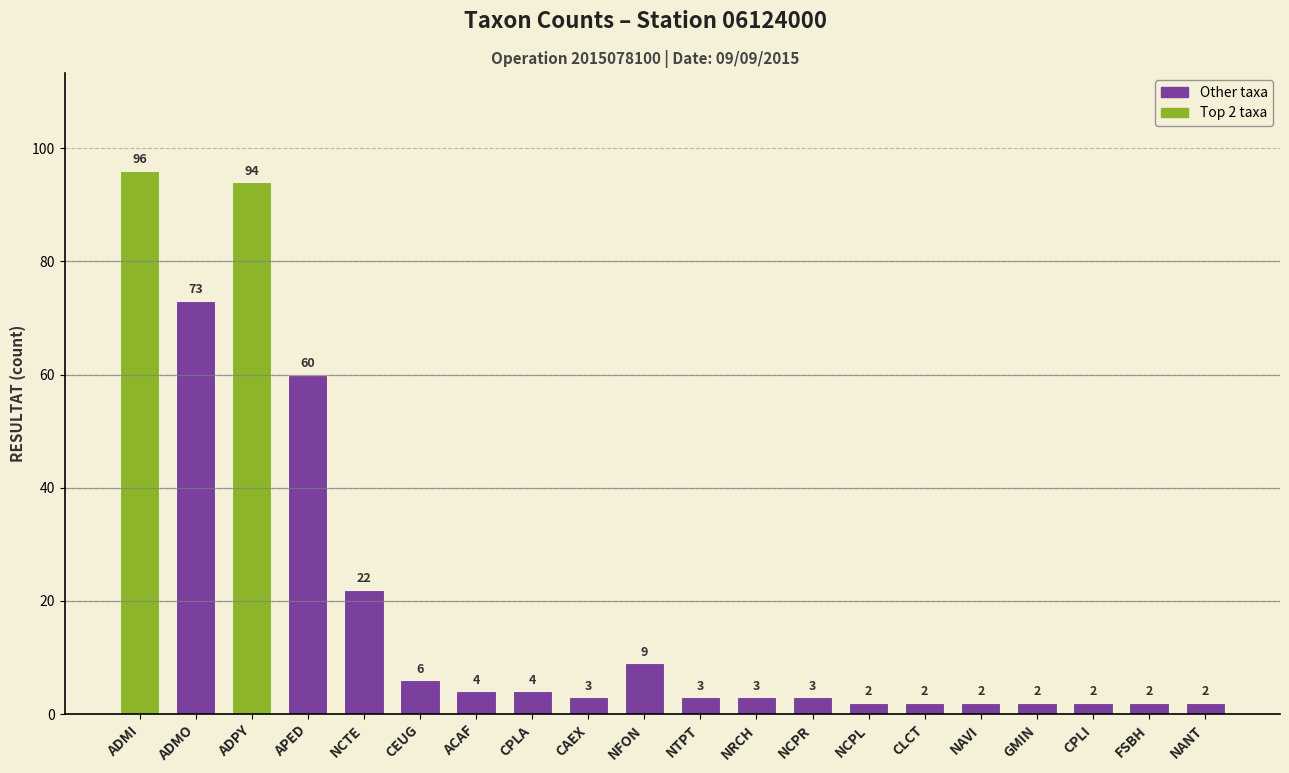

What is the difference between the maximum and minimum values?

94